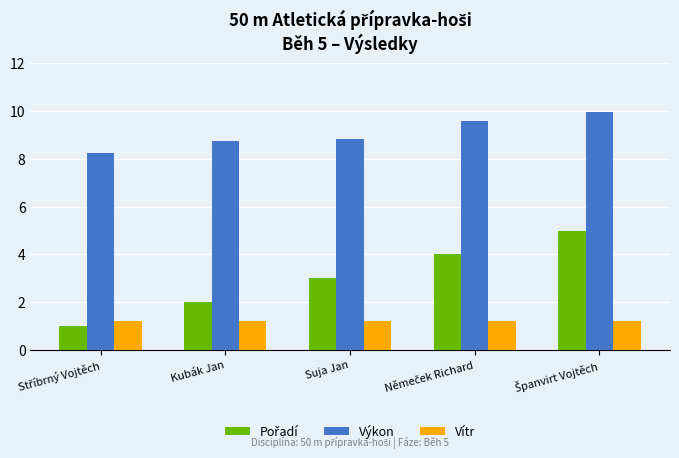

What is the average value of the Vítr series?

1.2